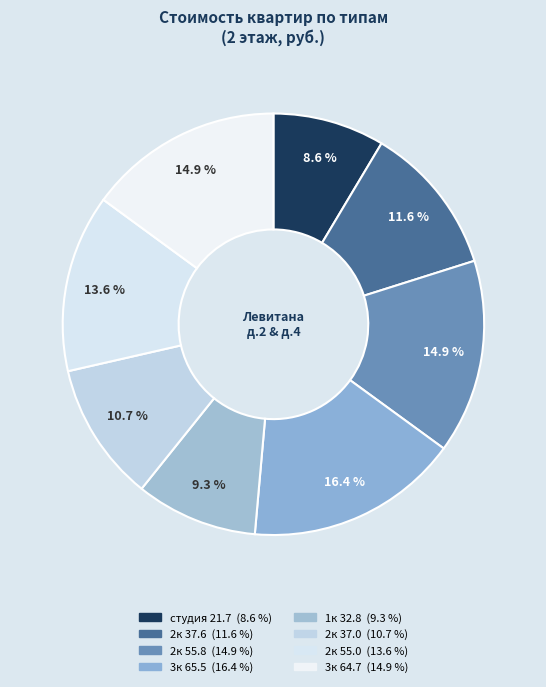

What portion of the pie excludes 1к 32.8?

90.7%